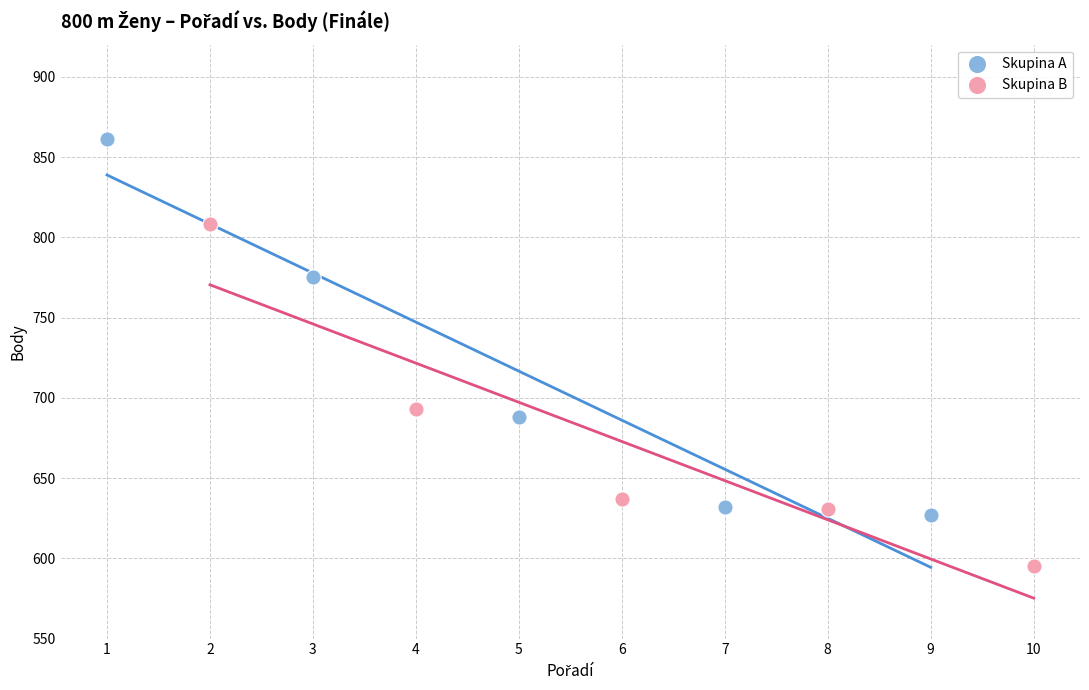

Which series contains the highest Y value?

Skupina A